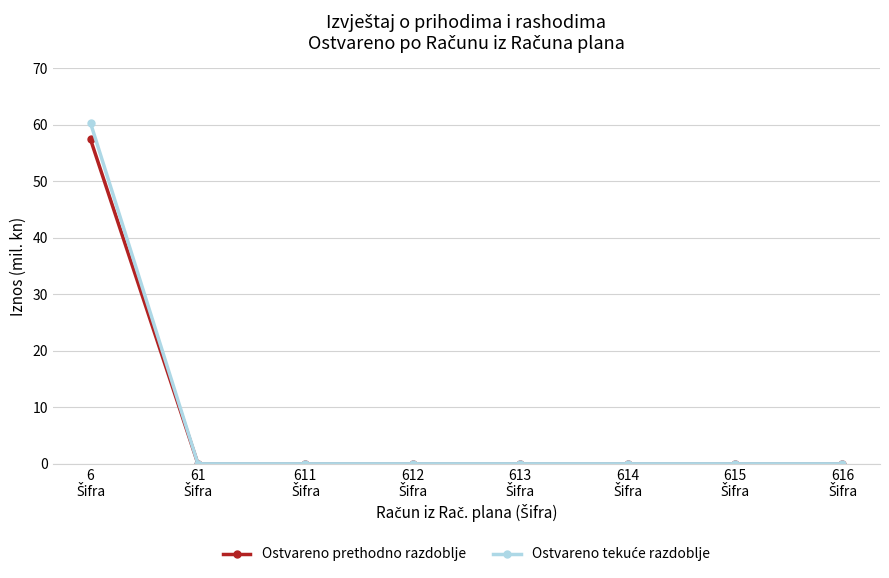

What is the maximum value shown in the chart?

60.3